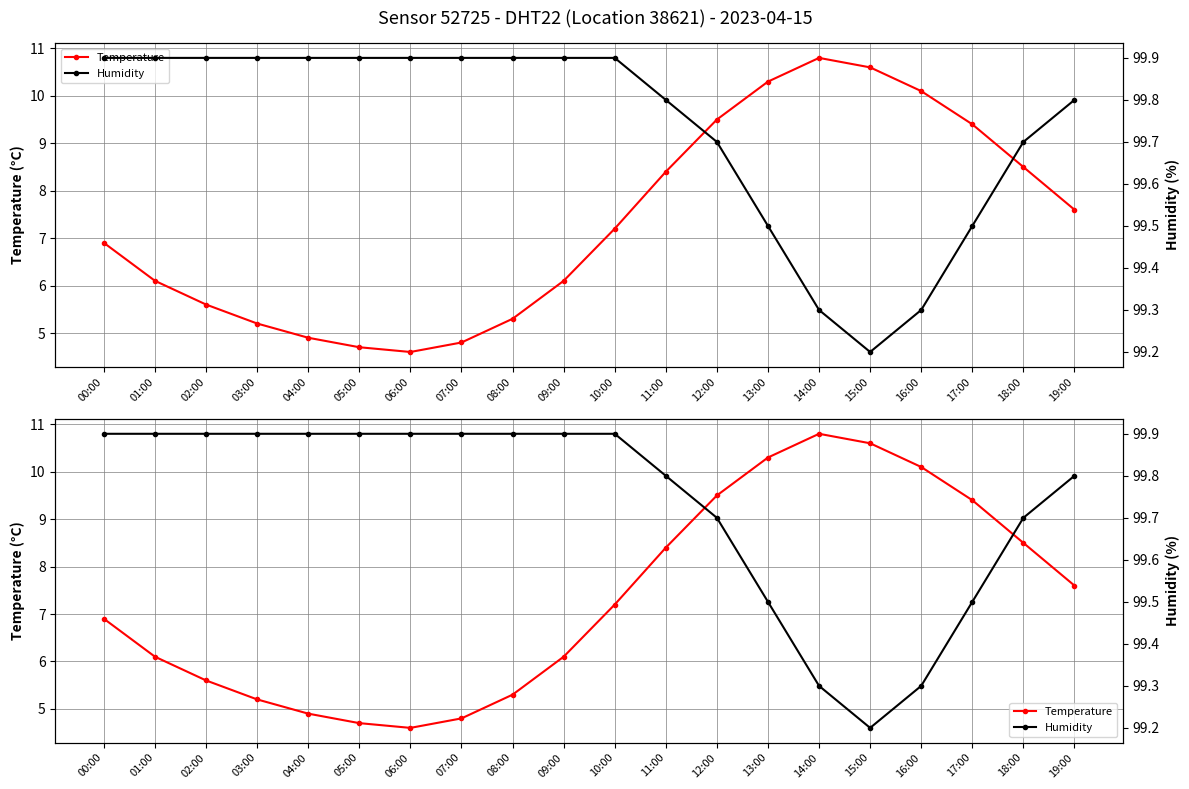

Rank the series by their maximum value, from lowest to highest.

Temperature, Humidity